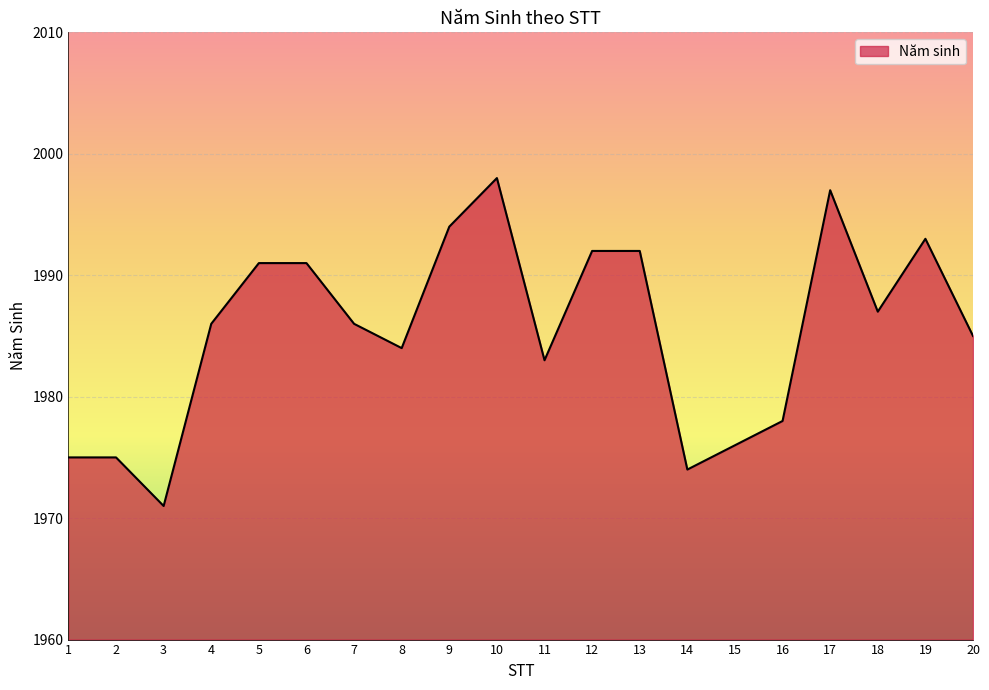

What value does the data have at 16, to the nearest 10?

1980